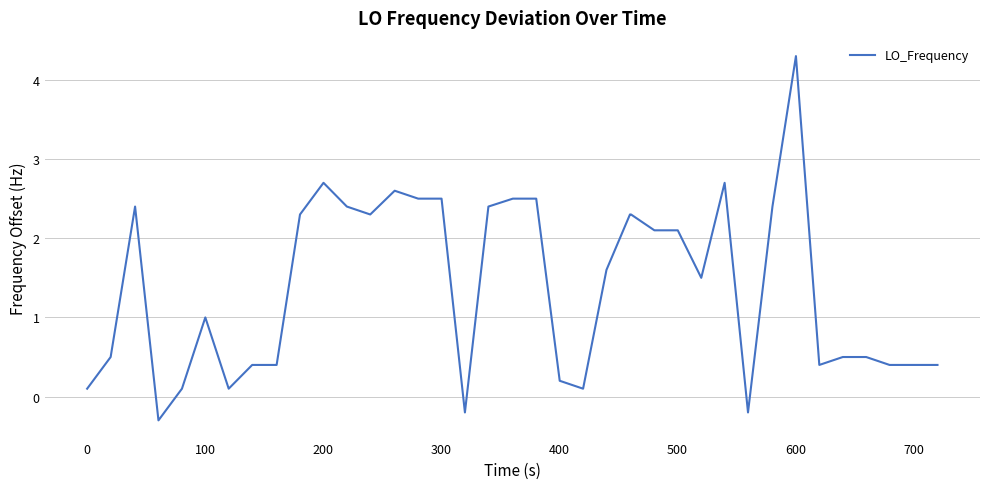

What is the greatest value displayed?

4.3